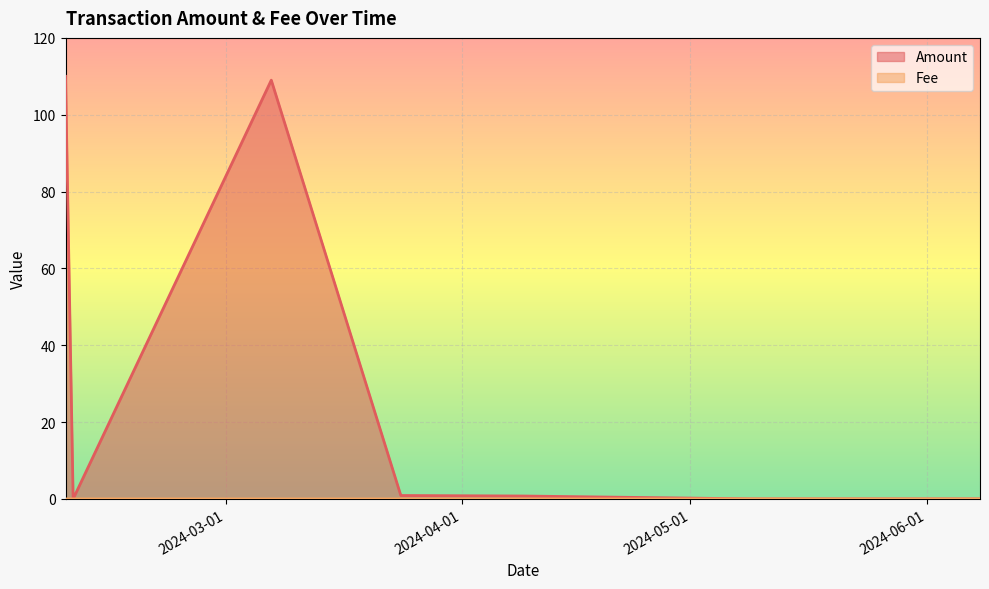

Rank the series at 2024-02-10 from lowest to highest value.

Amount, Fee